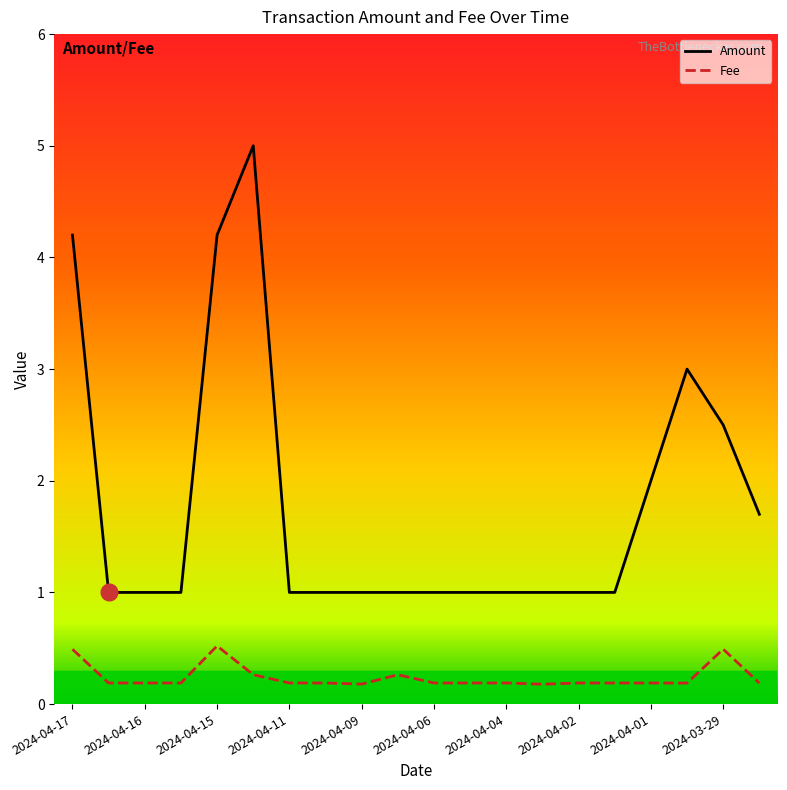

True or false: Fee and Amount cross at least once.

False